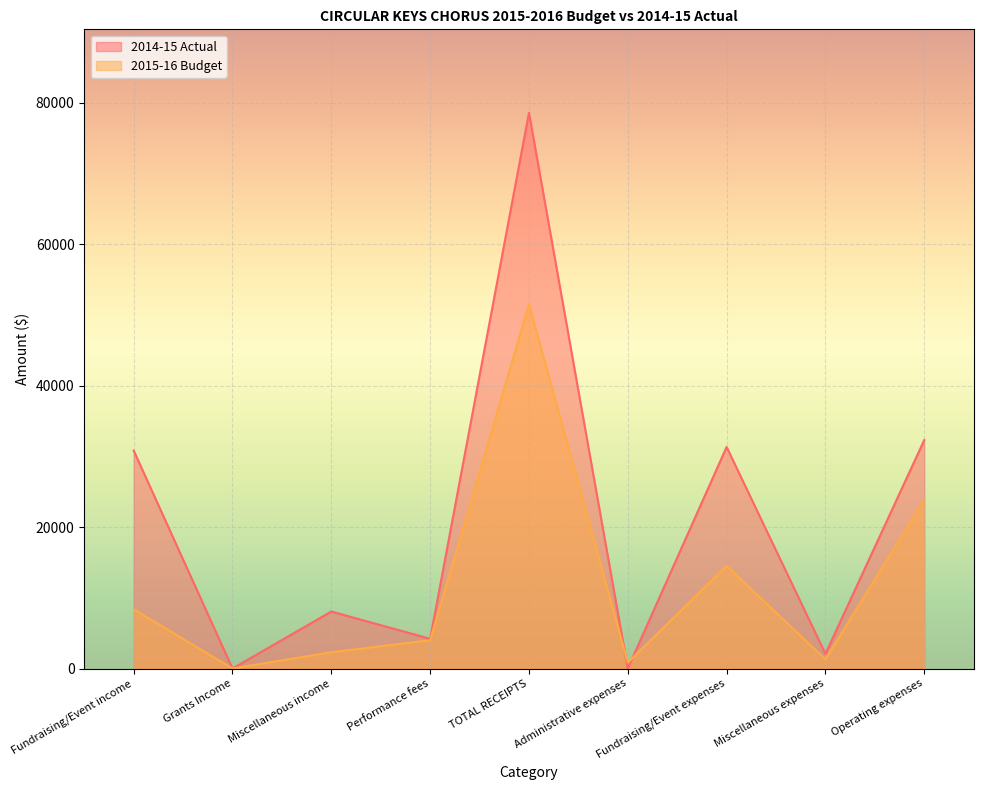

What is the difference between the 2015-16 Budget values at TOTAL RECEIPTS and Miscellaneous income?

49200.0